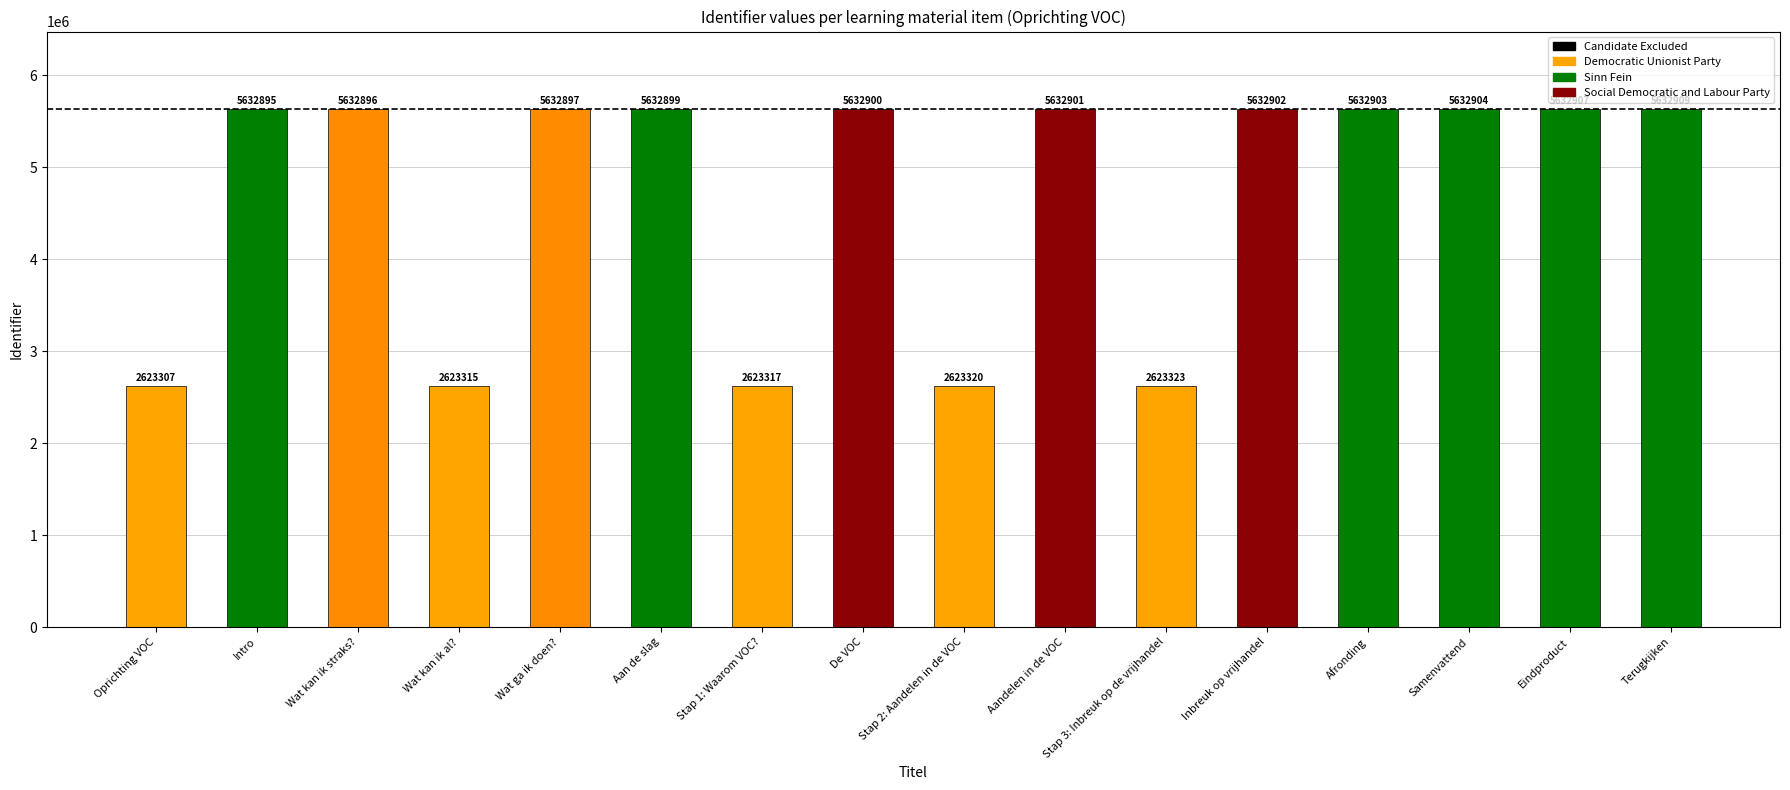

Which has a higher value, Stap 2: Aandelen in de VOC or Wat ga ik doen??

Wat ga ik doen?